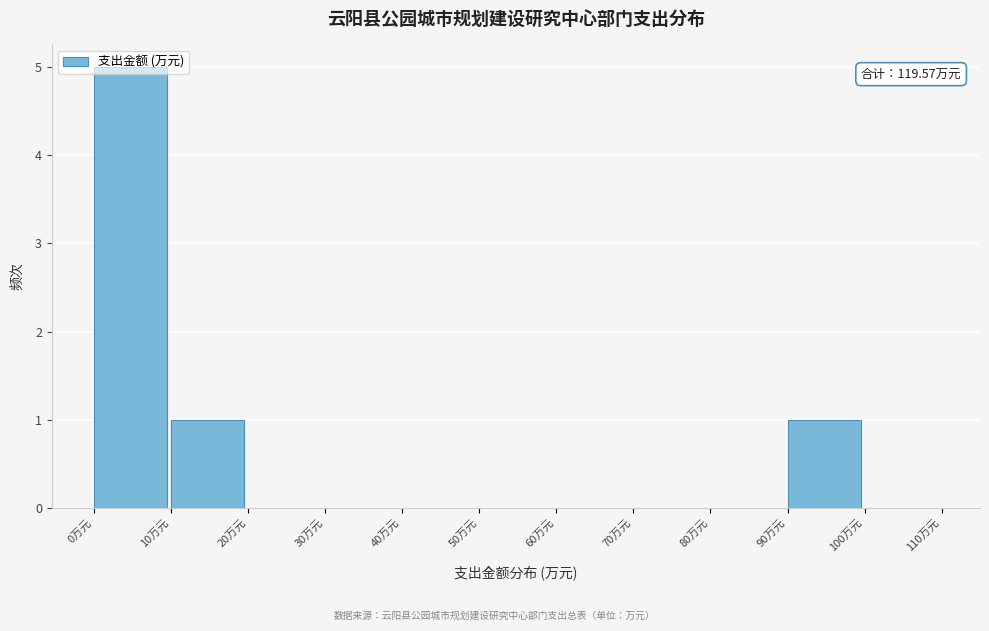

Over which range of the x-axis is the bar tallest?

0 to 10